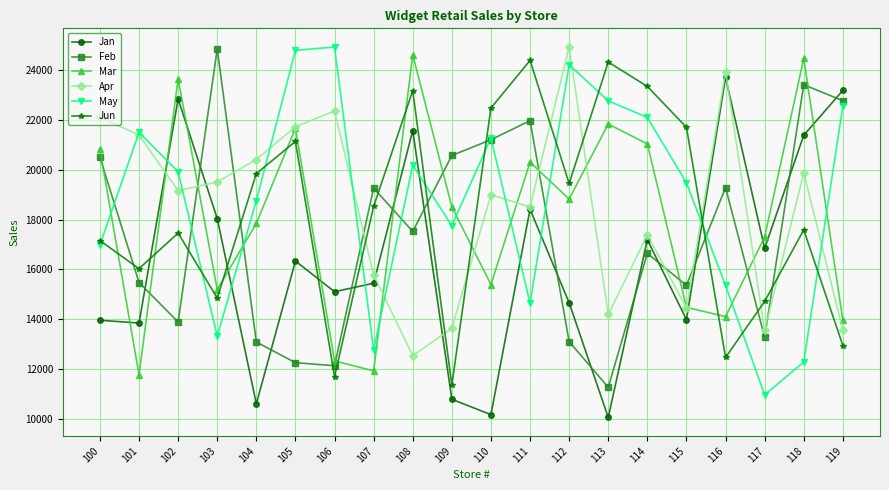

True or false: Jun and Apr cross at least once.

True